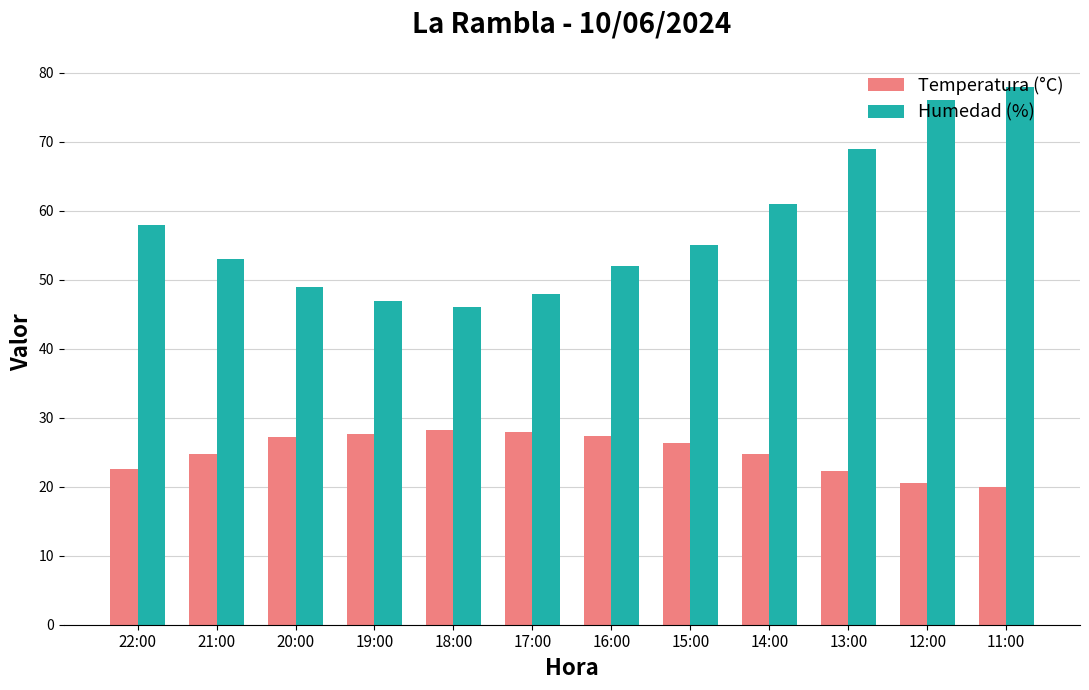

What is the average value of the Temperatura (°C) series?

25.0